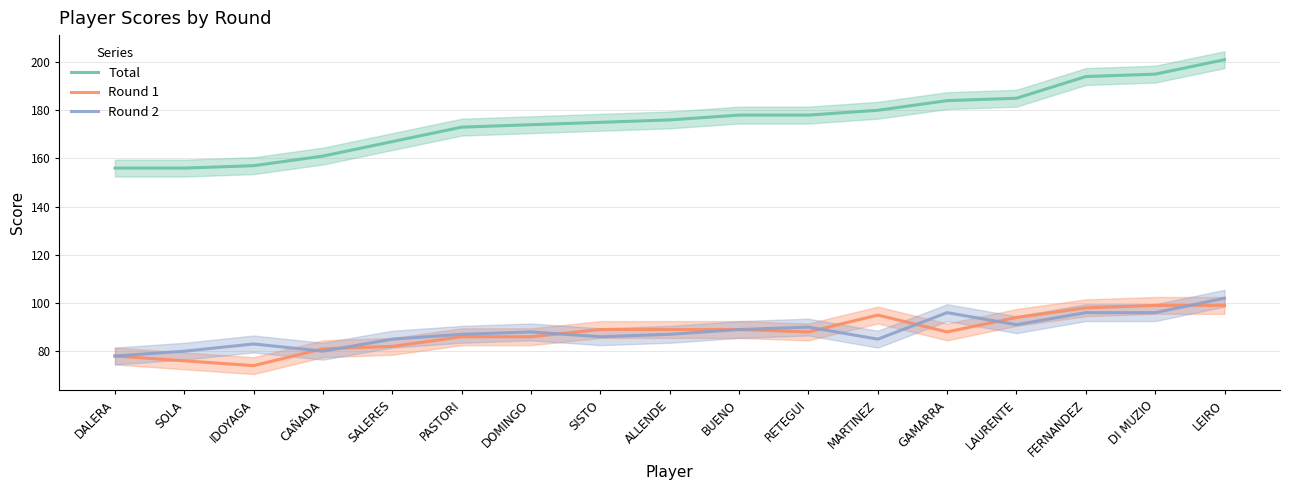

What is the average value of the Round 1 series?

88